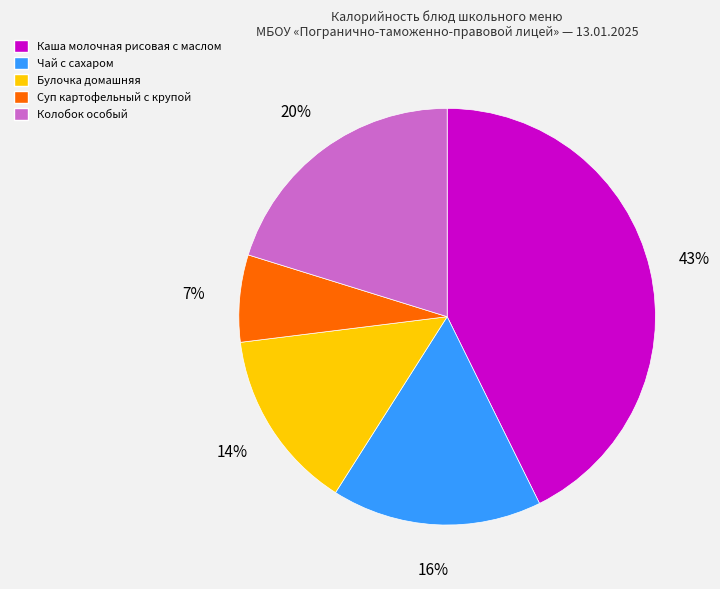

To the nearest percent, what is the combined percentage of Каша молочная рисовая с маслом and Булочка домашняя?

57%